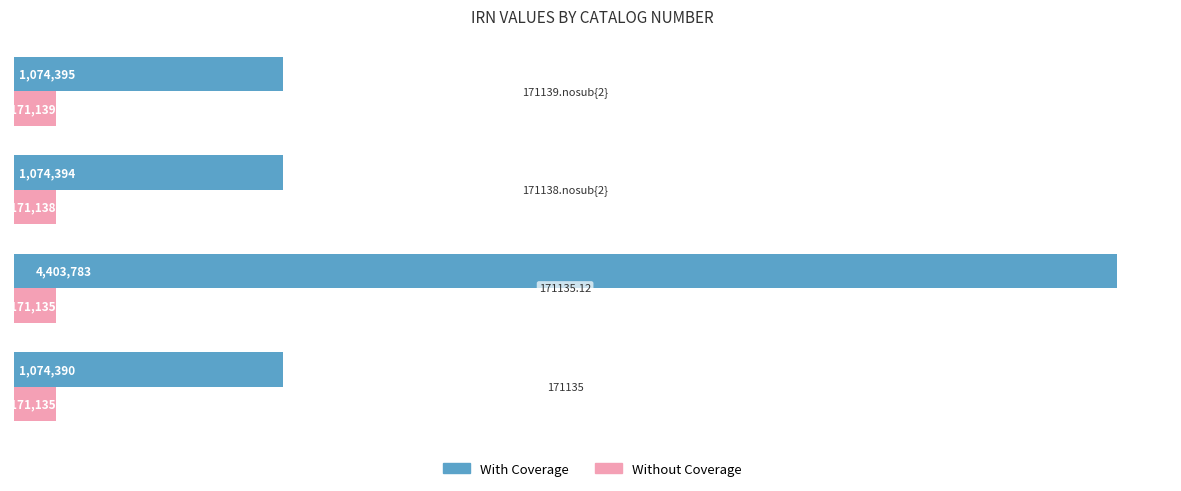

List the series in order of their overall mean, highest first.

With Coverage, Without Coverage